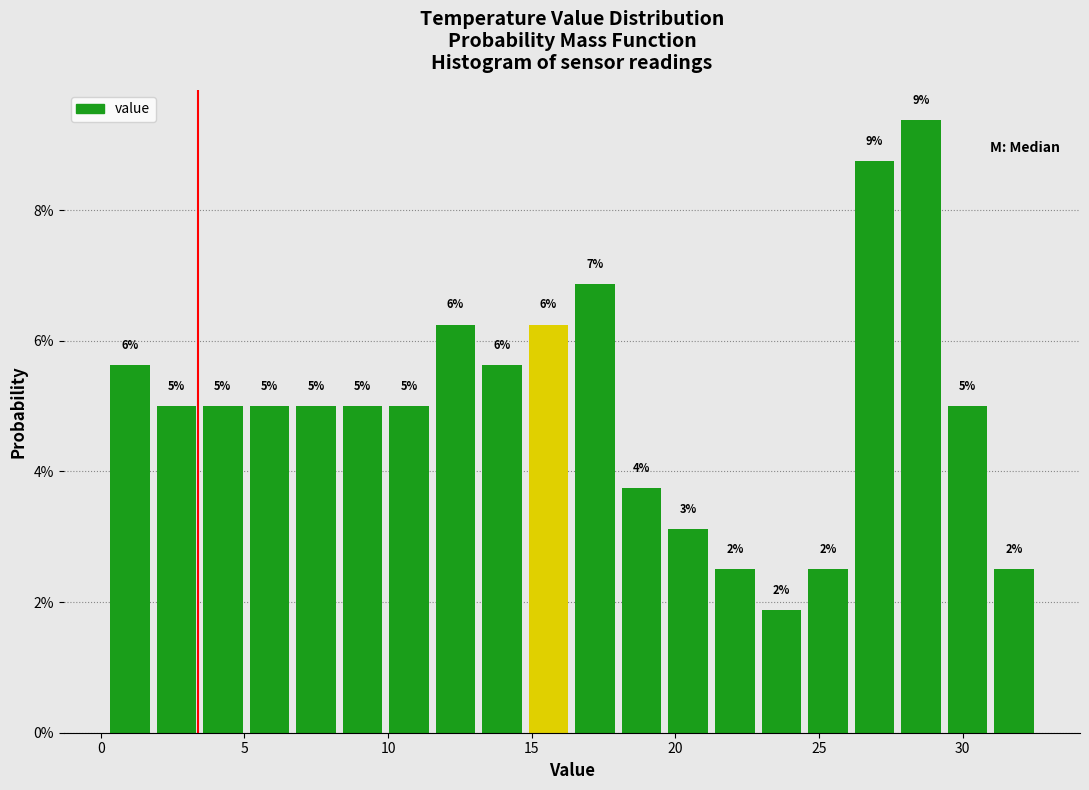

Read against the x-axis, roughly where is the centre of the tallest bar?

28.5